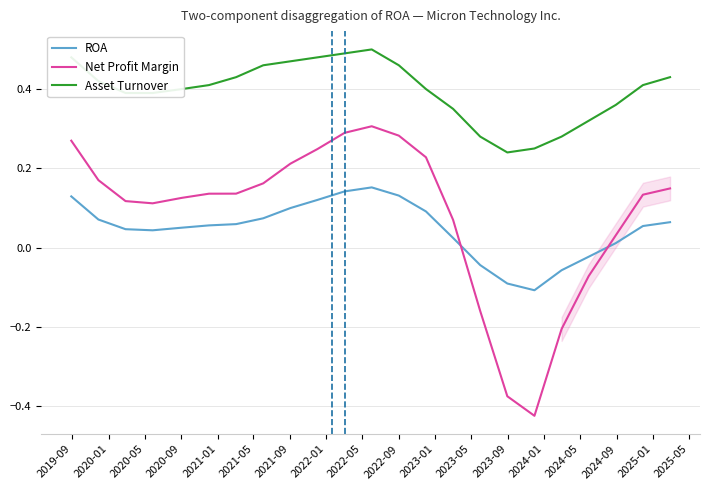

How many negative values does the Net Profit Margin series have?

5